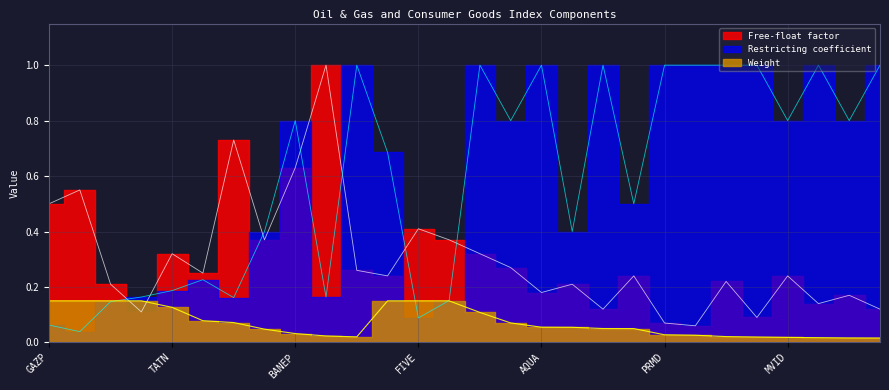

How many data points does each series have?

28